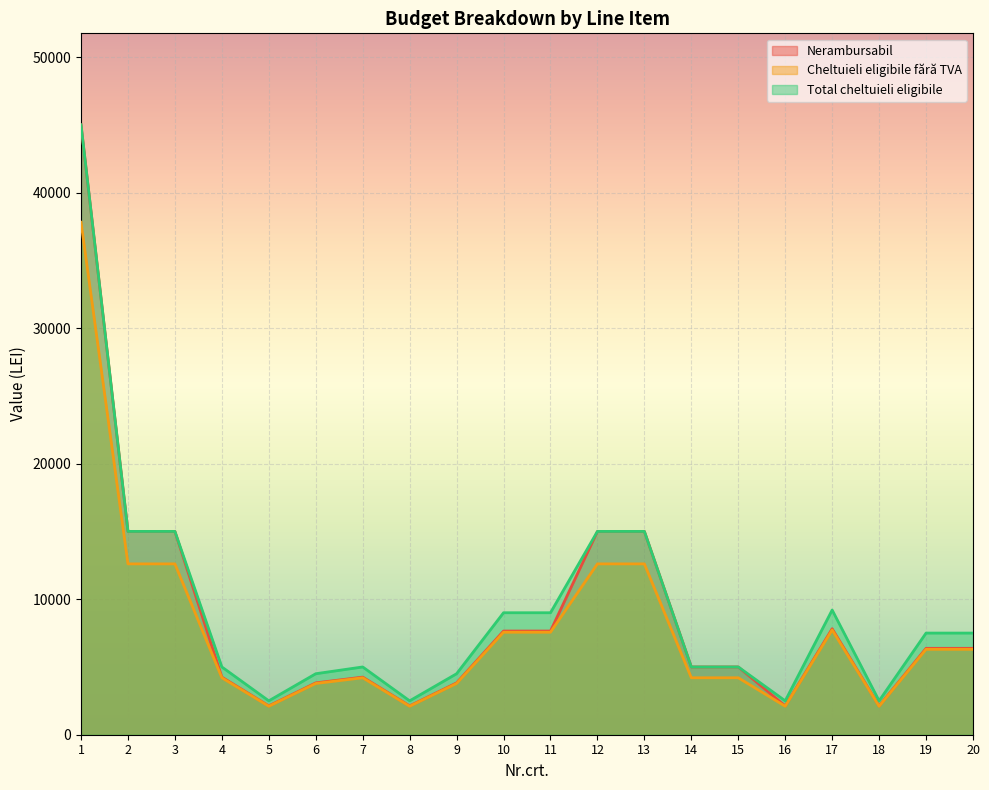

How many interior local valleys does the Cheltuieli eligibile fără TVA series have?

4